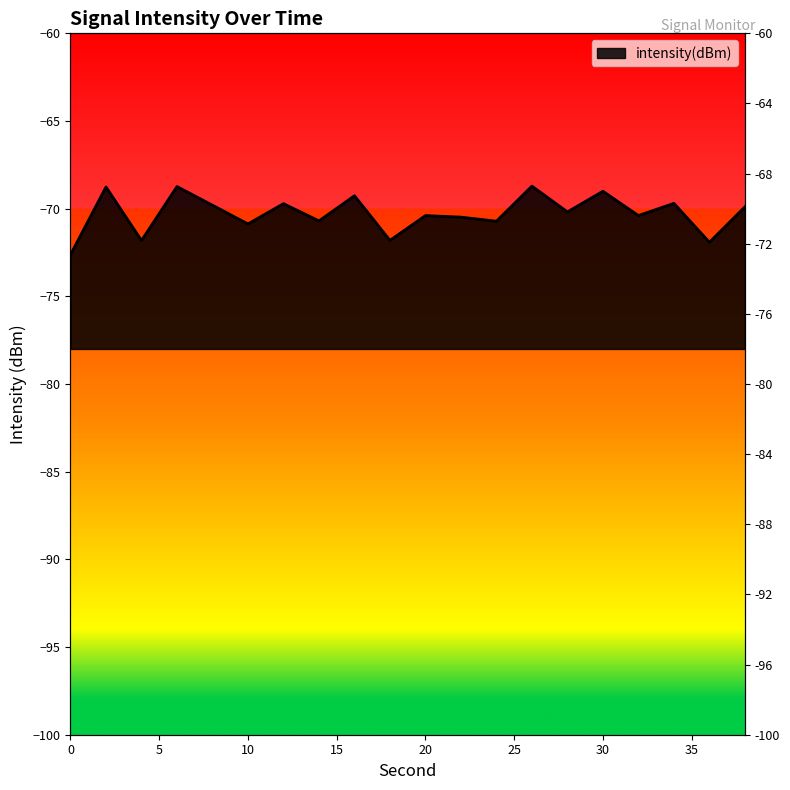

Rank the categories by value from highest to lowest.

26, 6, 2, 30, 16, 34, 12, 8, 38, 28, 32, 20, 22, 14, 24, 10, 18, 4, 36, 0